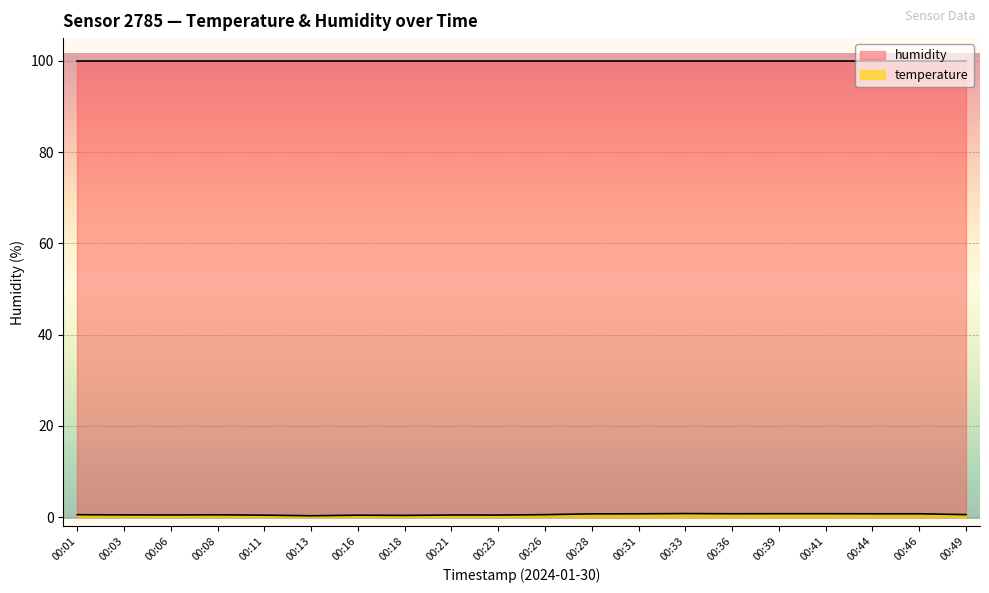

How many values are between 0 and 1?

20